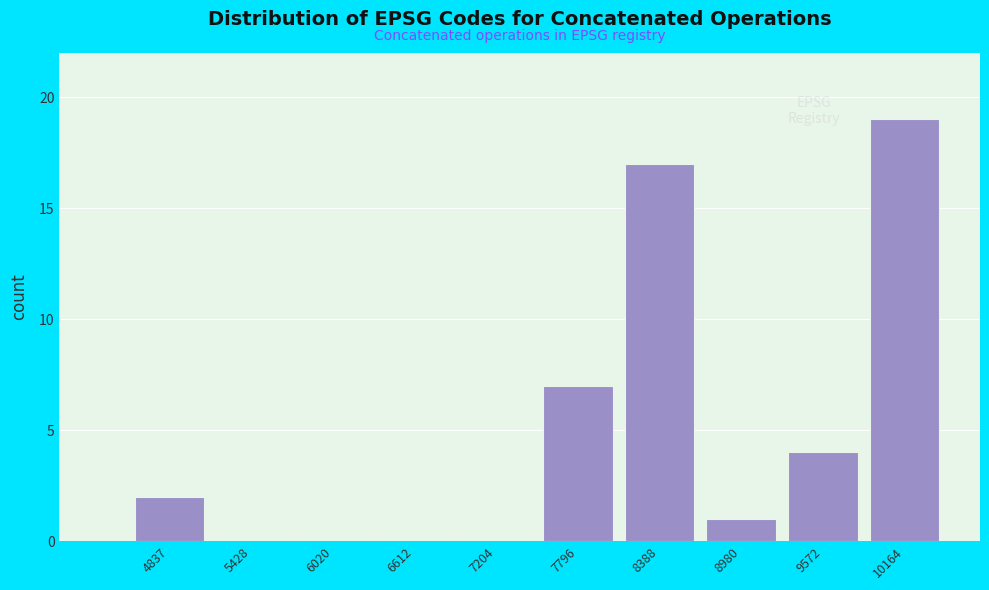

Reading left to right, list all the values displayed in this chart.

4837=2	5428=0	6020=0	6612=0	7204=0	7796=7	8388=17	8980=1	9572=4	10164=19